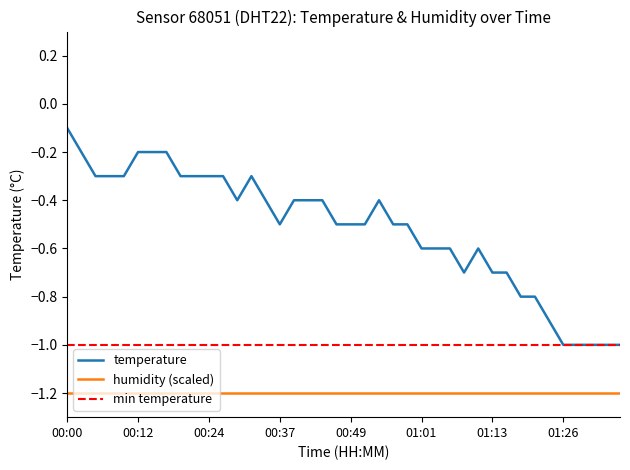

What is the label of the 11th point from the left?

00:24